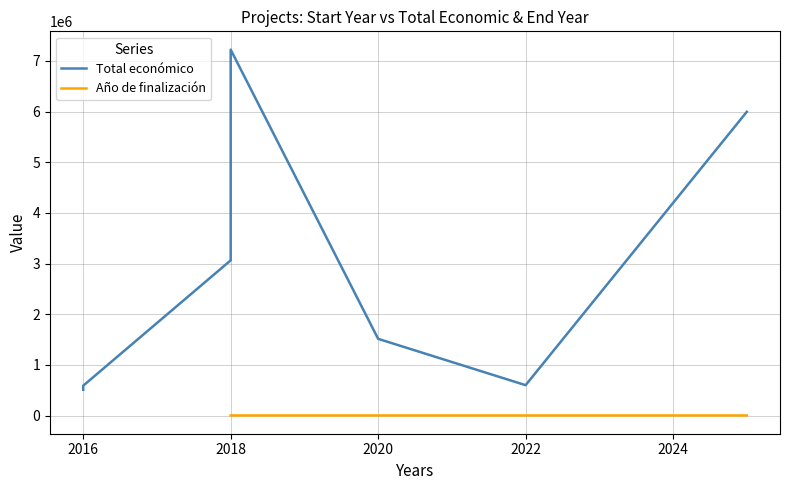

What is the difference between the maximum and minimum values in the Total económico series?

6713615